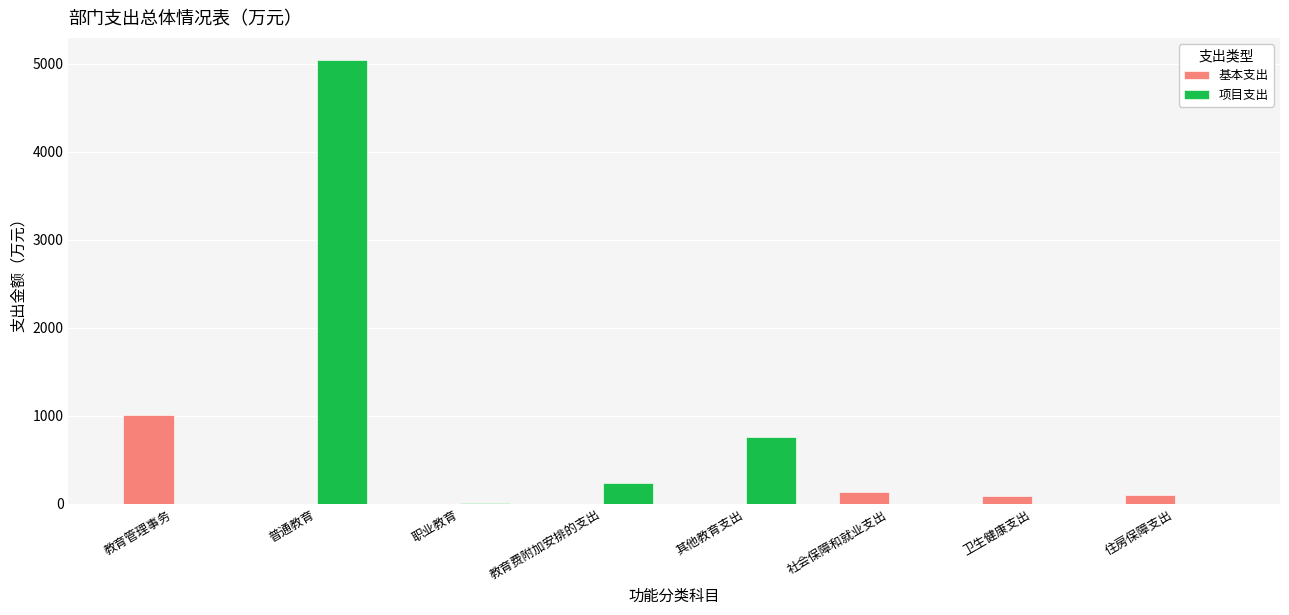

At which category is the sum across all series the highest?

普通教育